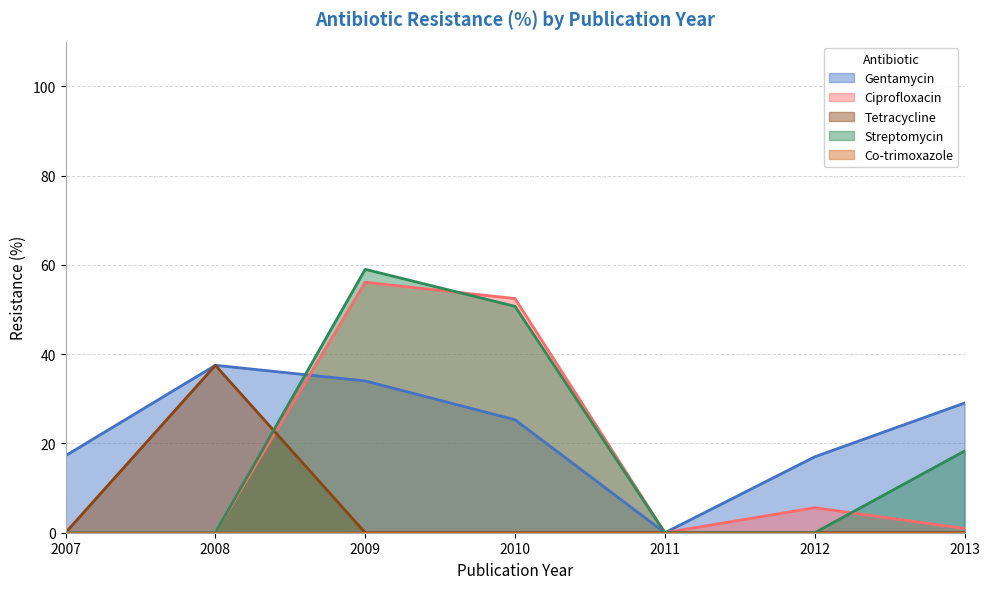

What is the maximum value for Streptomycin?

59.0